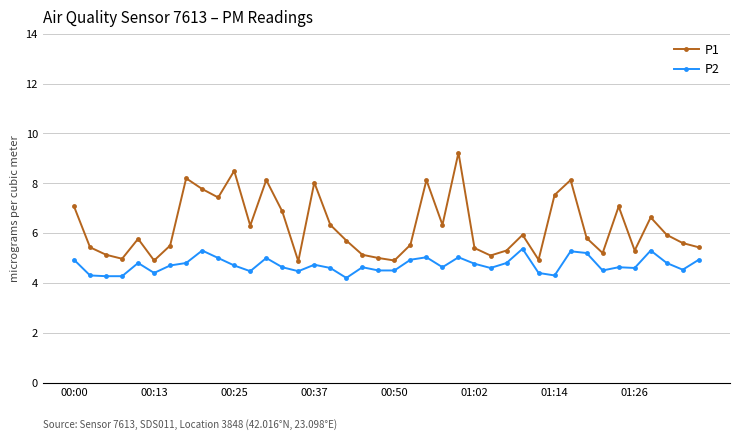

What is the maximum value shown in the chart?

9.2